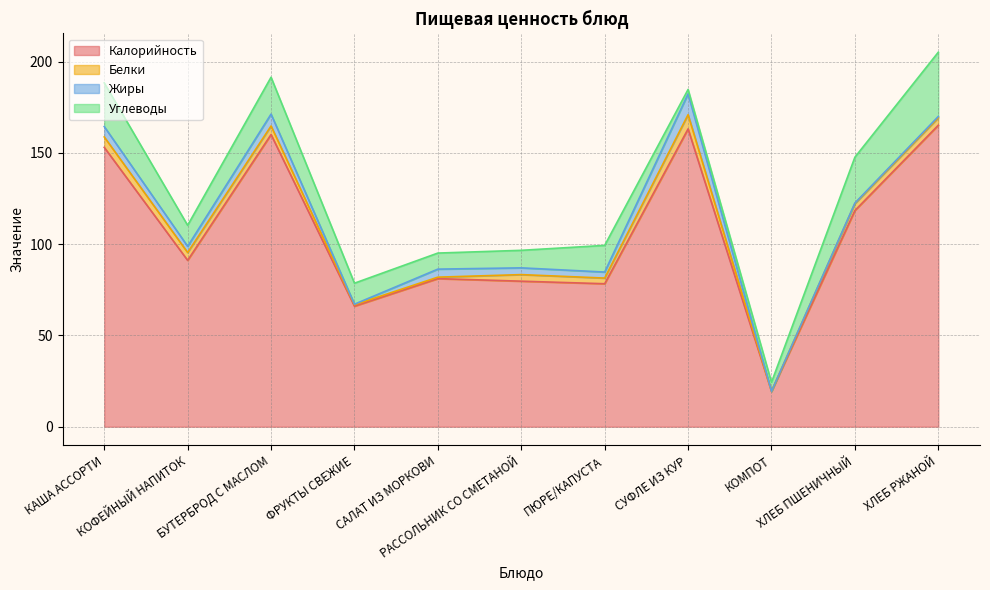

At how many categories does at least one series exceed 24?

10